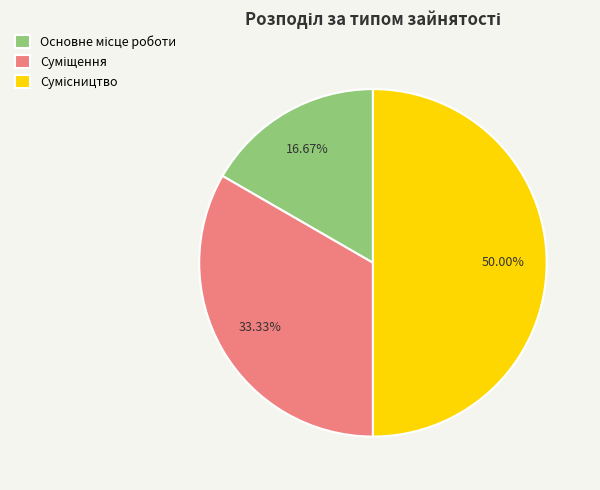

How many slices are in this pie chart?

3